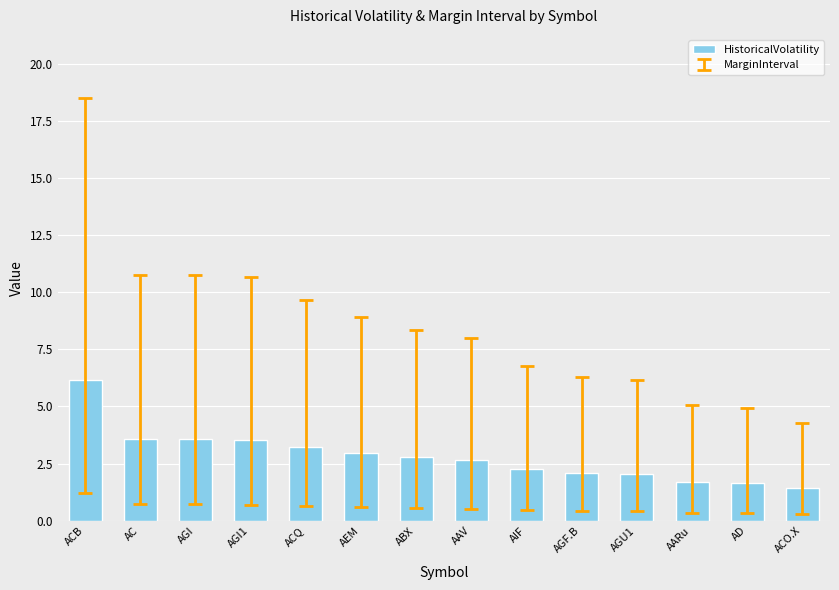

What is the change in value from AGI1 to AIF?

-1.3